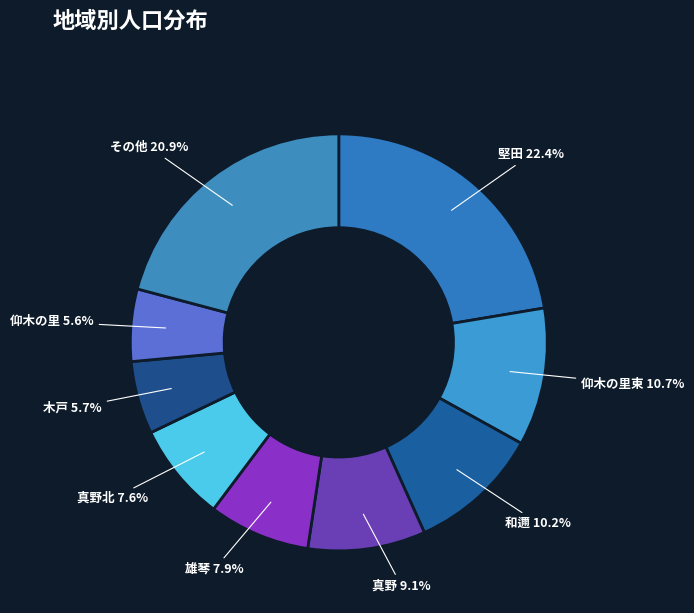

How many slices are in this pie chart?

9